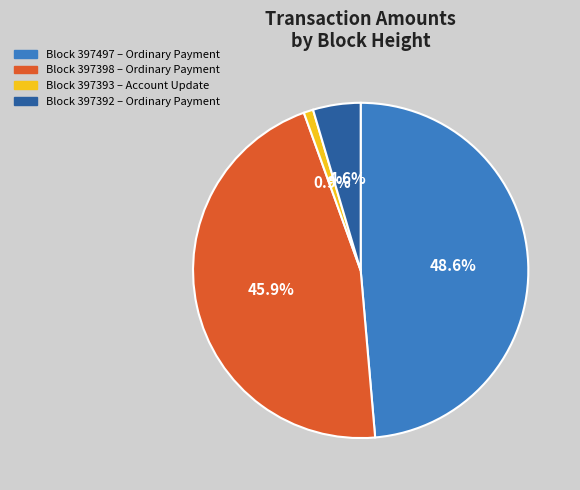

To the nearest percent, what is the difference between the largest and smallest slice percentages?

48%